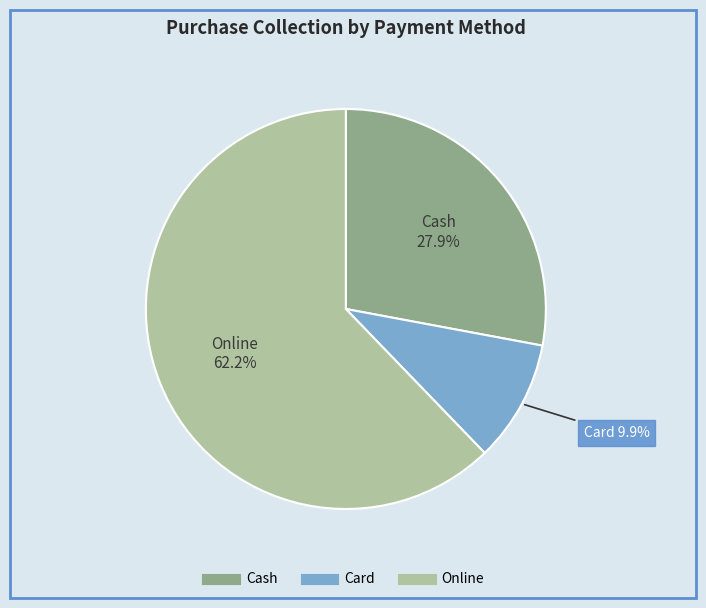

To the nearest percent, what is the average slice percentage?

33%